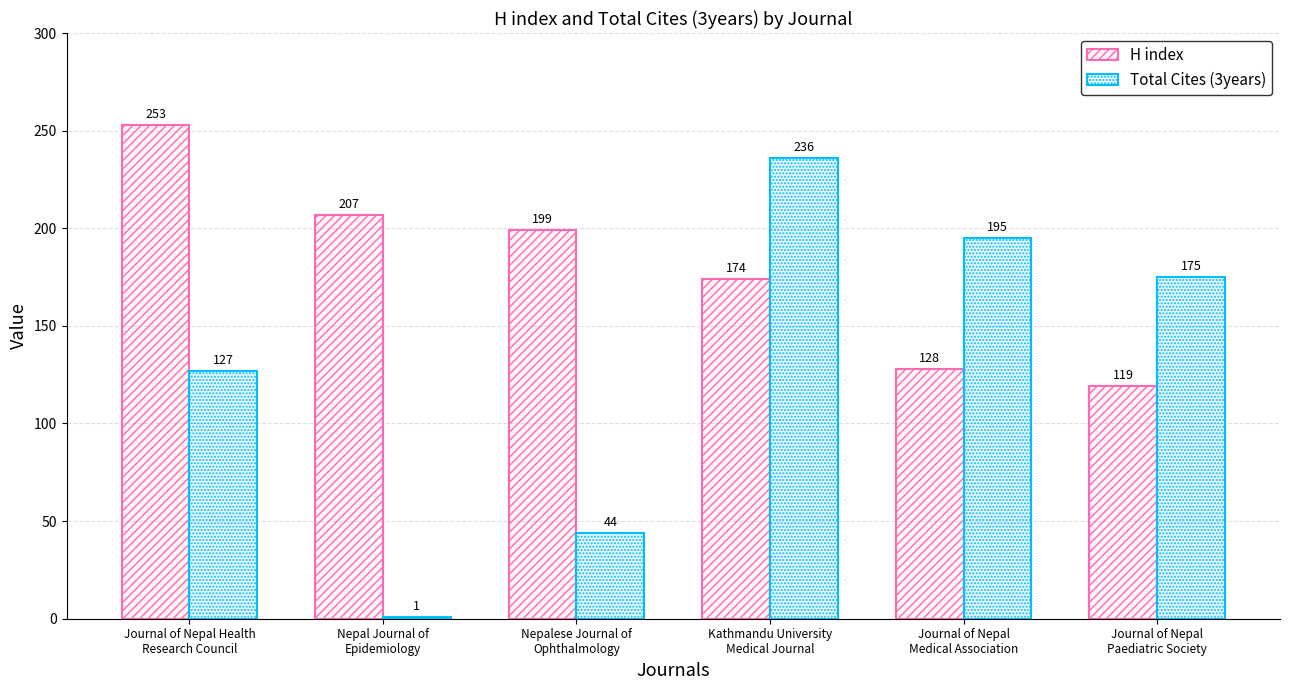

Which category has the highest value across all series?

Journal of Nepal Health
Research Council